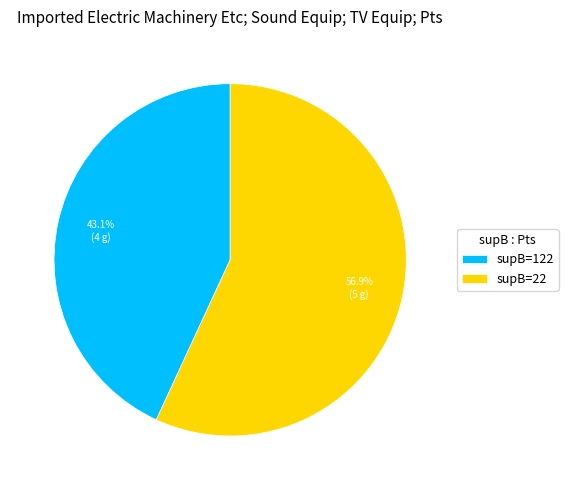

Is supB=22 the majority of the pie?

Yes